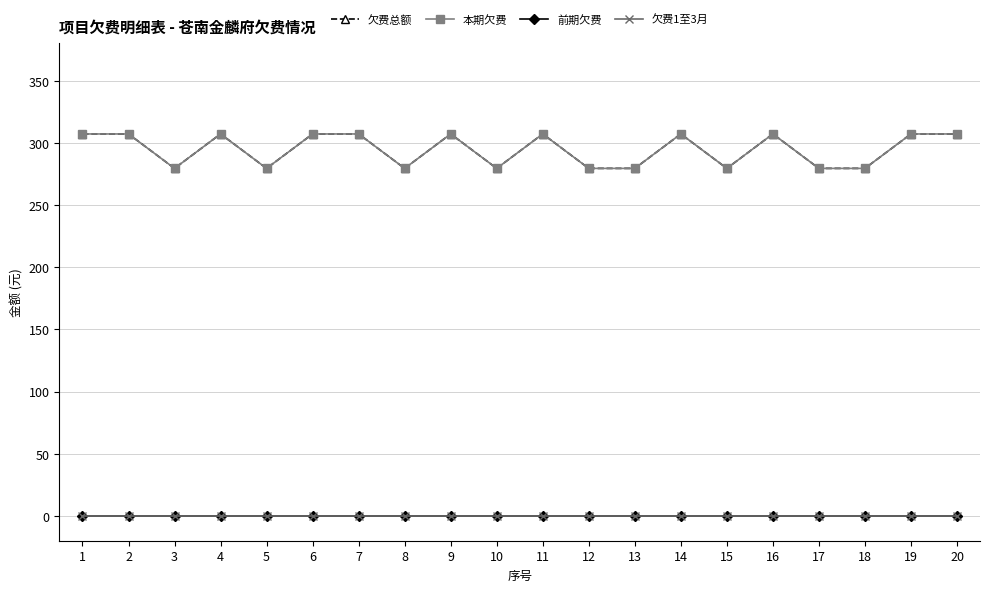

What is the total value across all series at 20?

614.3